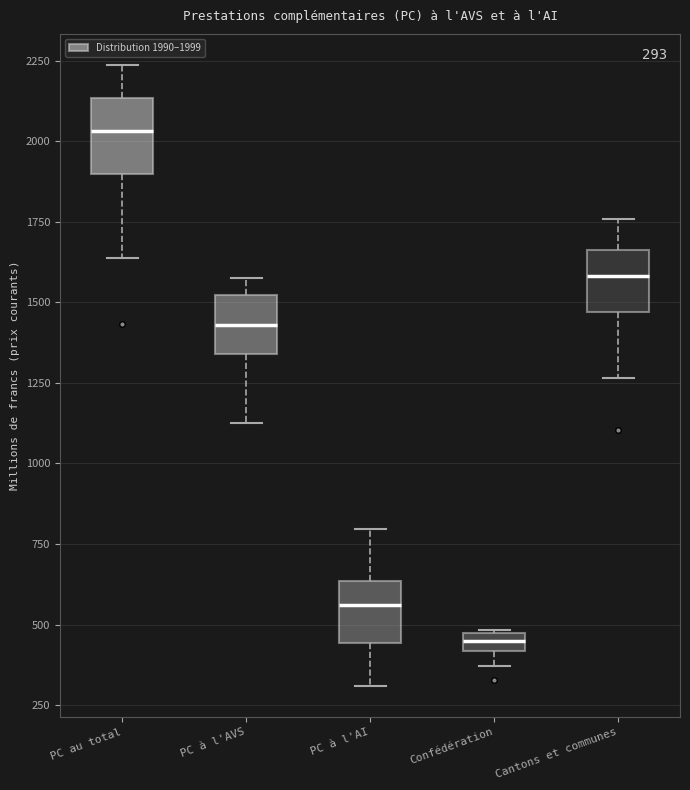

Which box has the lowest median line?

Confédération